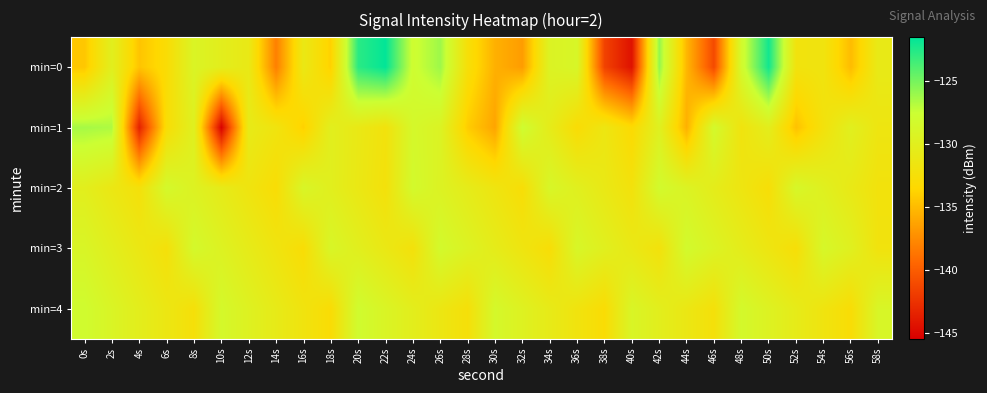

Which label corresponds to the smallest value in the chart?

10s